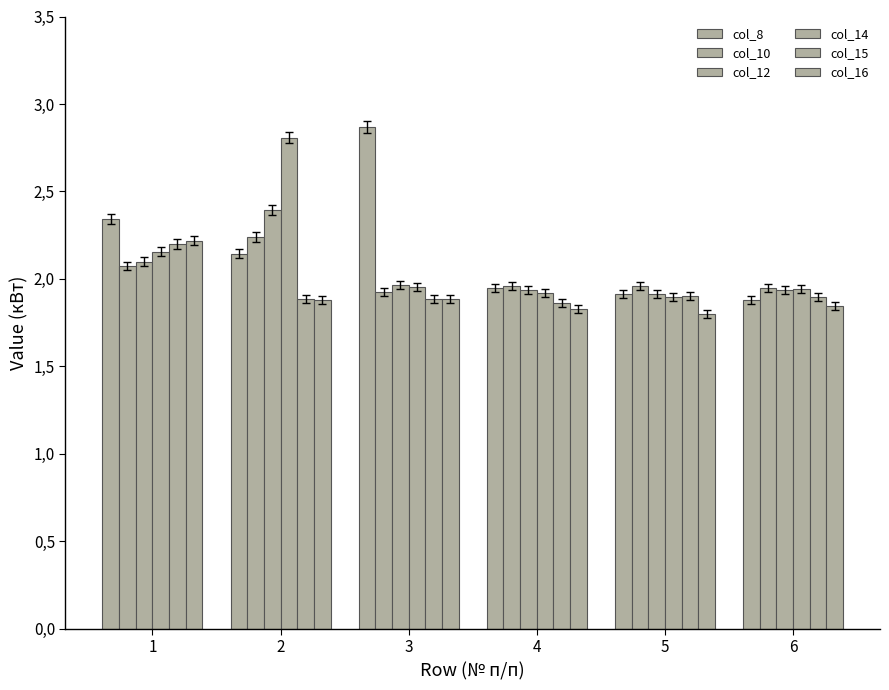

What is the spread (max minus min) of values at 2?

0.9